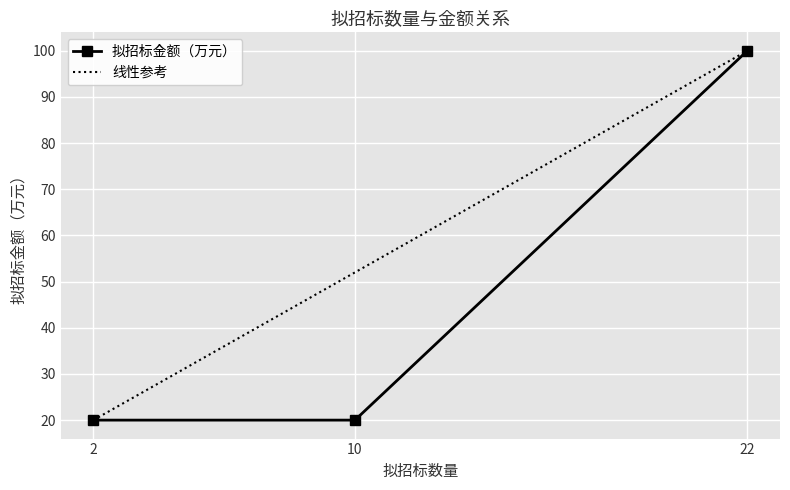

What is the average value?

47